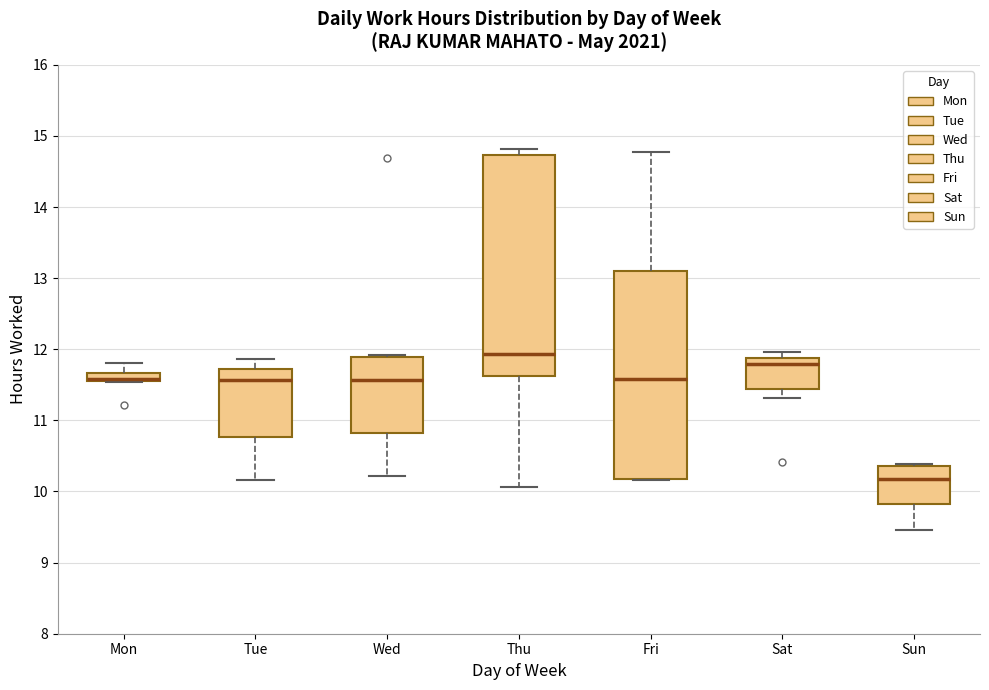

Comparing the boxes themselves (not the whiskers), which one is the tallest?

Thu